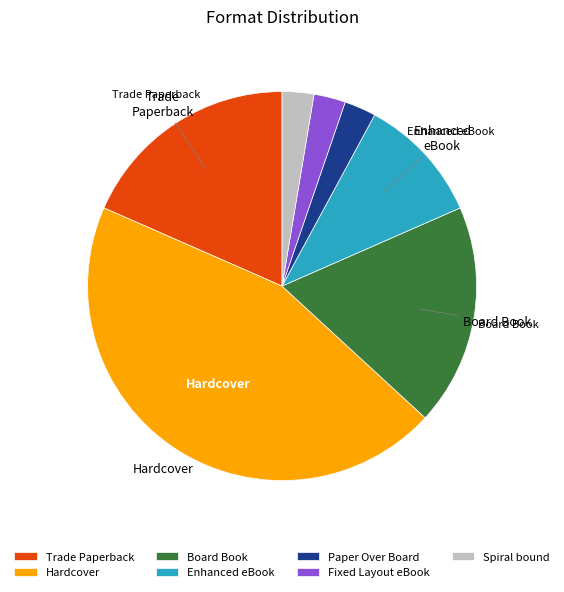

Count the number of slices in the pie.

7